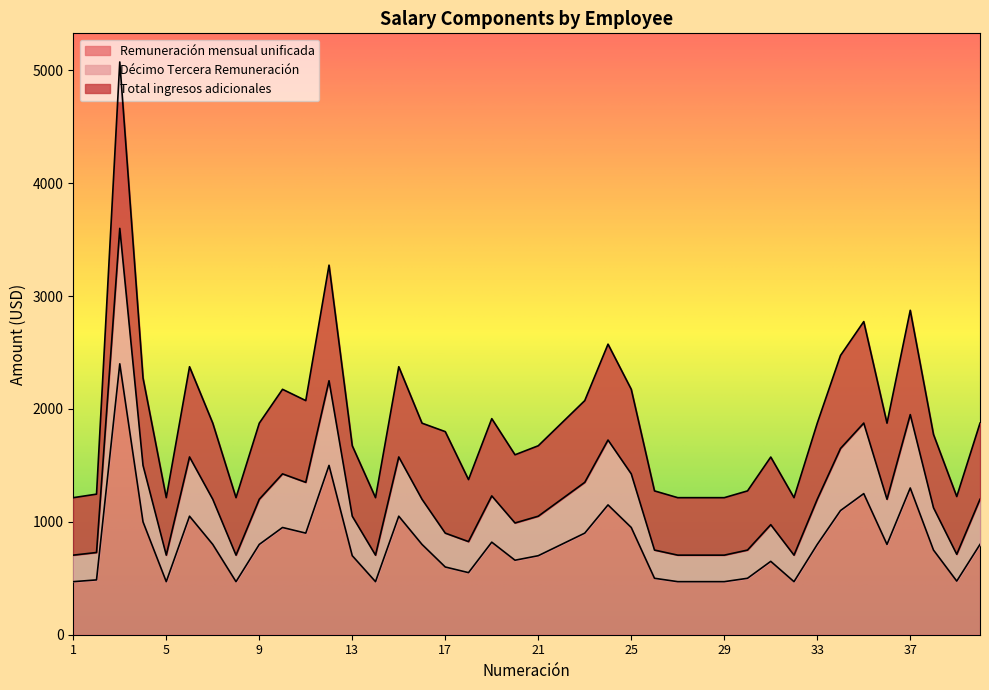

What is the sum of the Décimo Tercera Remuneración values at 12 and 32?

2955.0